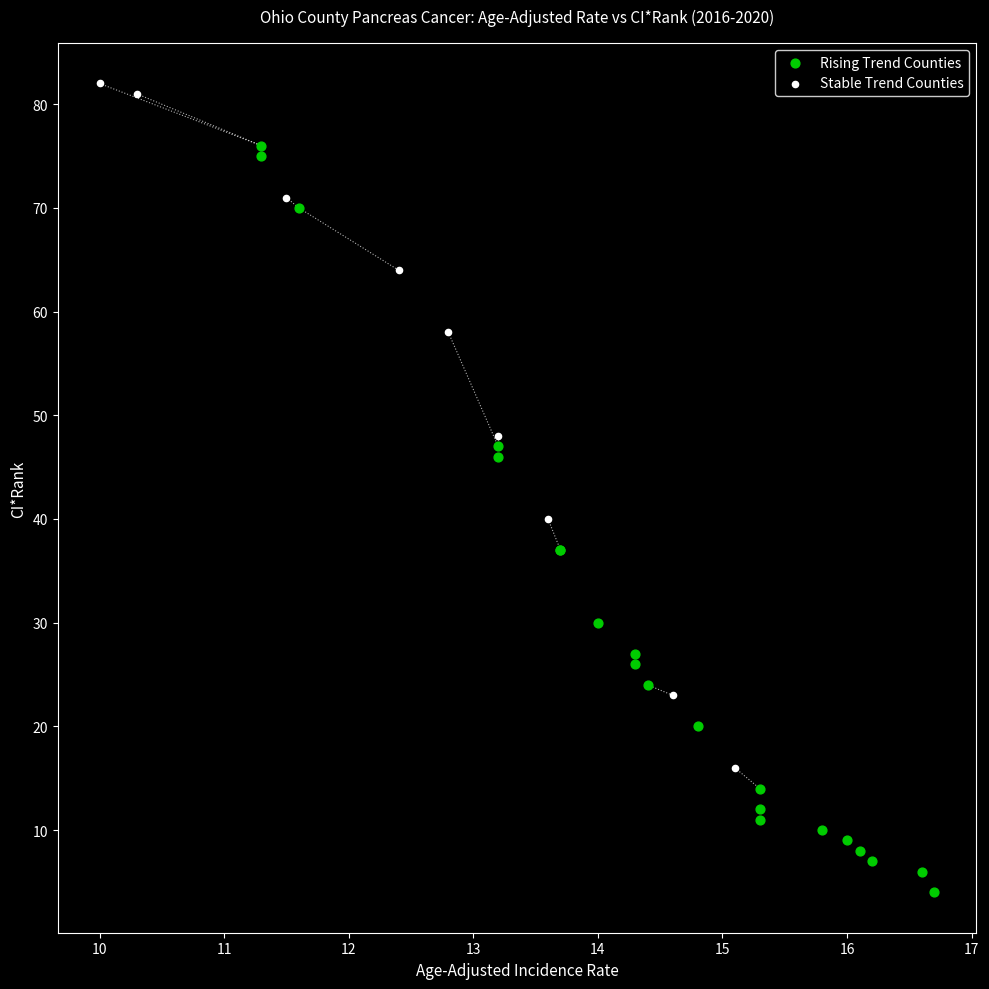

Which series reaches the minimum Y coordinate?

Rising Trend Counties